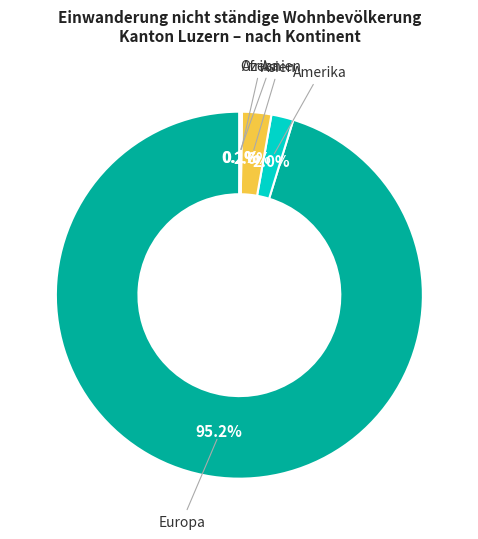

Is there any slice that represents more than half of the pie?

Yes